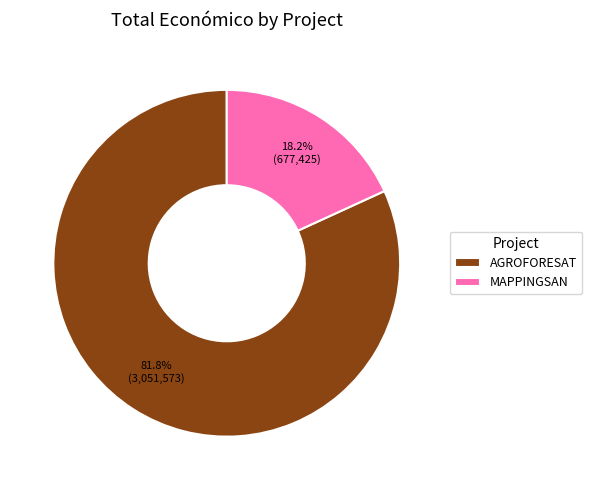

Combined, do MAPPINGSAN and AGROFORESAT account for over 50%?

Yes